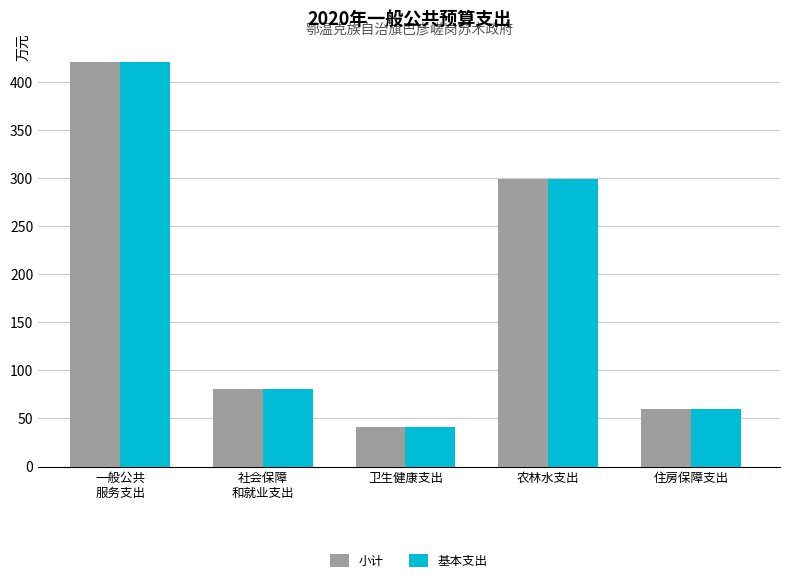

Reading left to right, what are all the values shown in this chart?

小计: 421.3	80.3	41.0	299.1	59.4
基本支出: 421.3	80.3	41.0	299.1	59.4